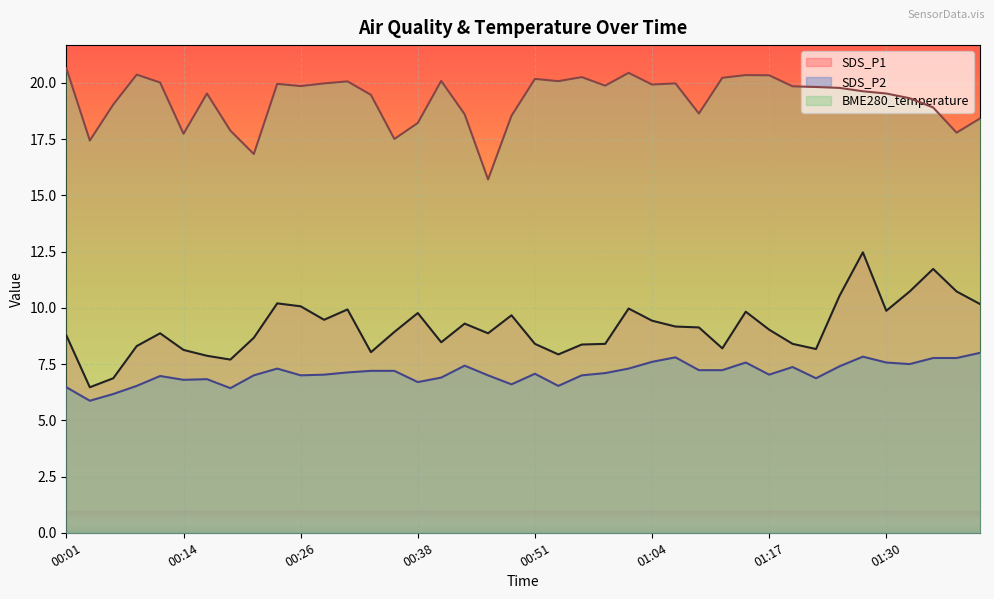

At which category does SDS_P2 reach its first local valley?

00:04